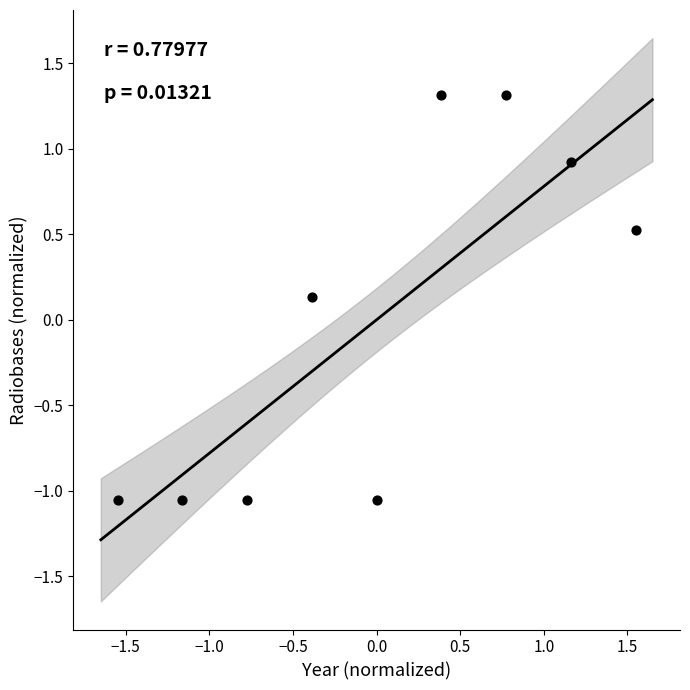

What is the range of X values (max minus min)?

3.1